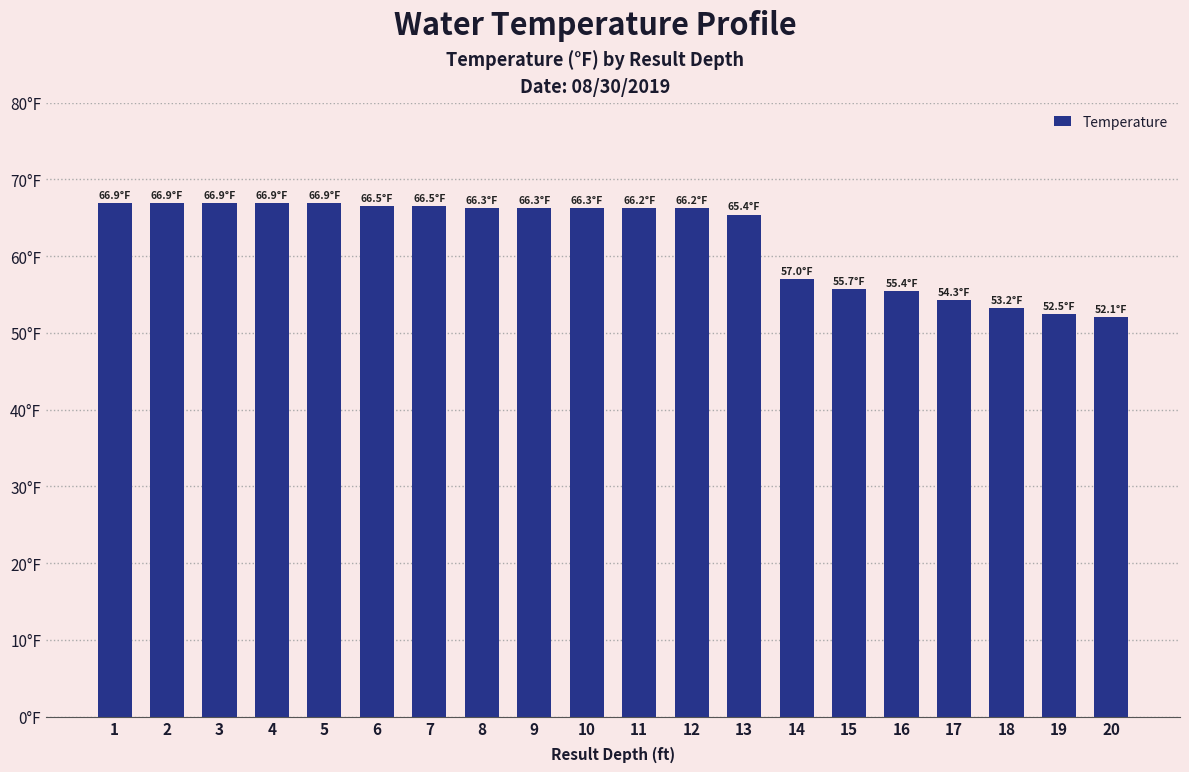

Are the bars horizontal?

No